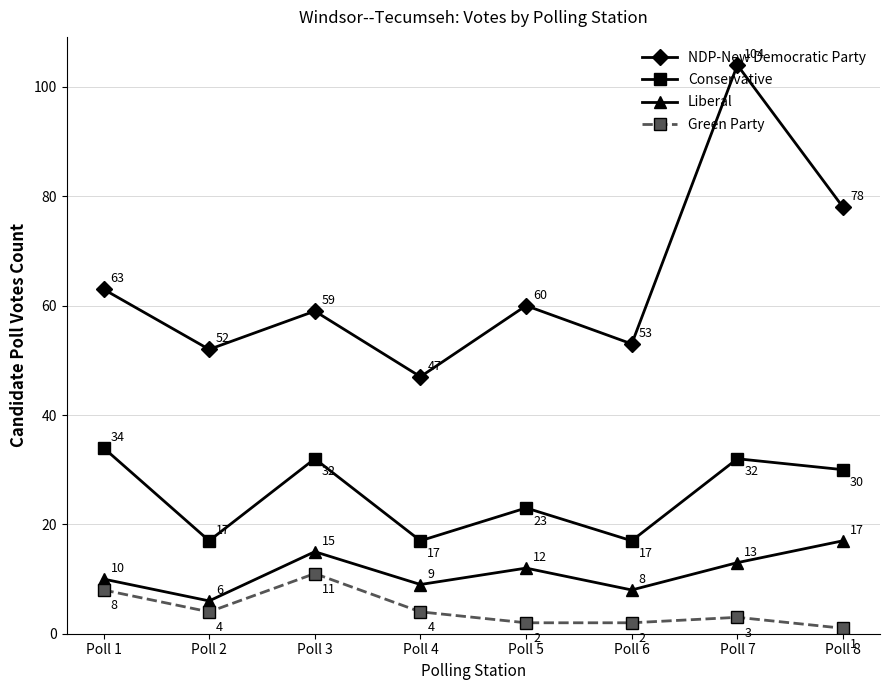

Where is the first local minimum for NDP-New Democratic Party?

Poll 2